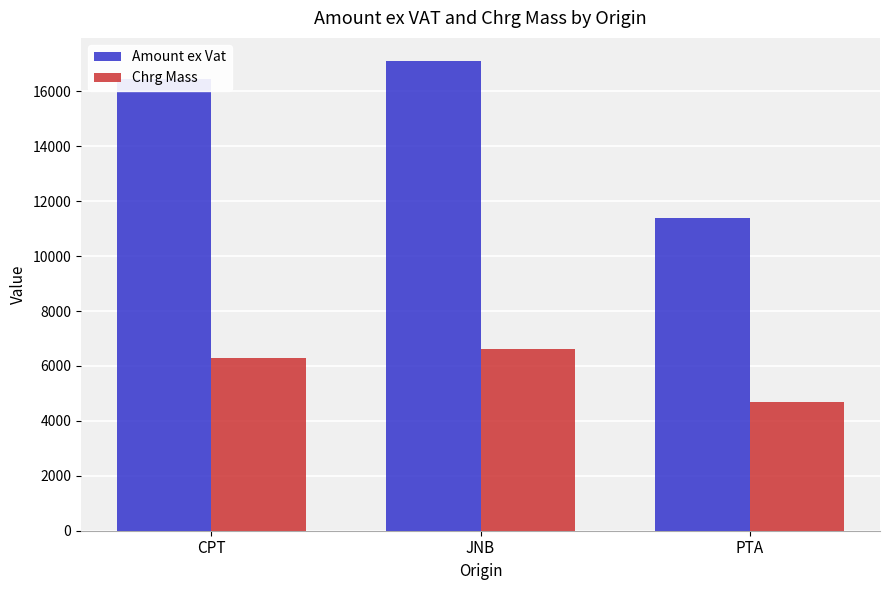

What position from the left is JNB?

2